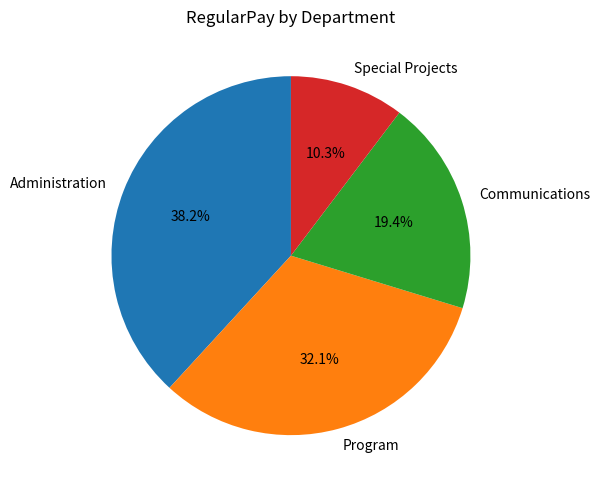

Is it true that Program is 22% of the pie?

False